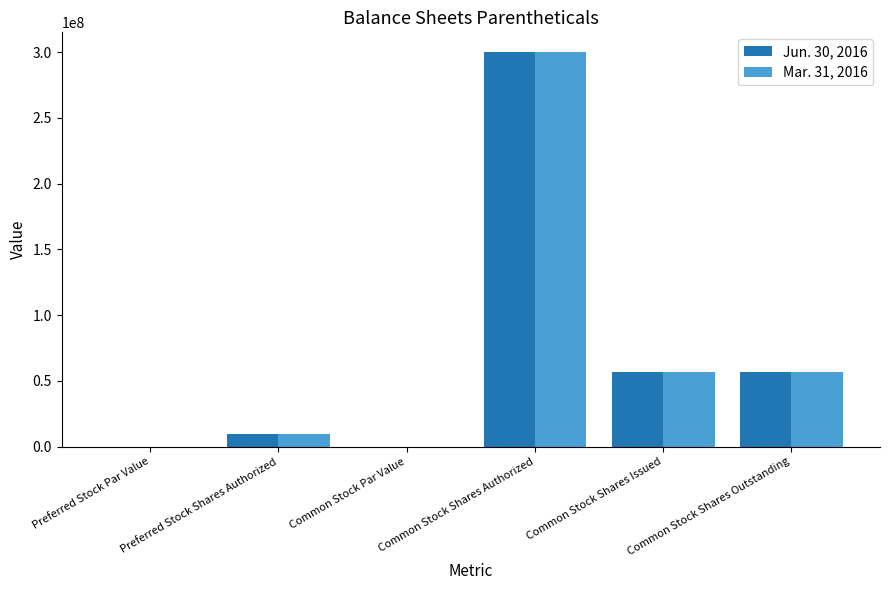

What is the sum of all Mar. 31, 2016 values?

423433574.0